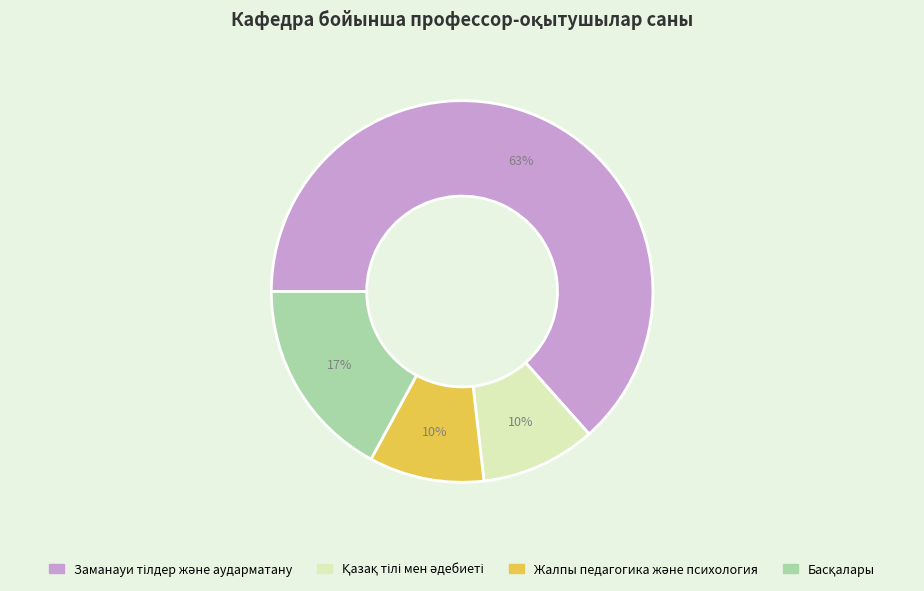

To the nearest percent, what is the average slice percentage?

25%